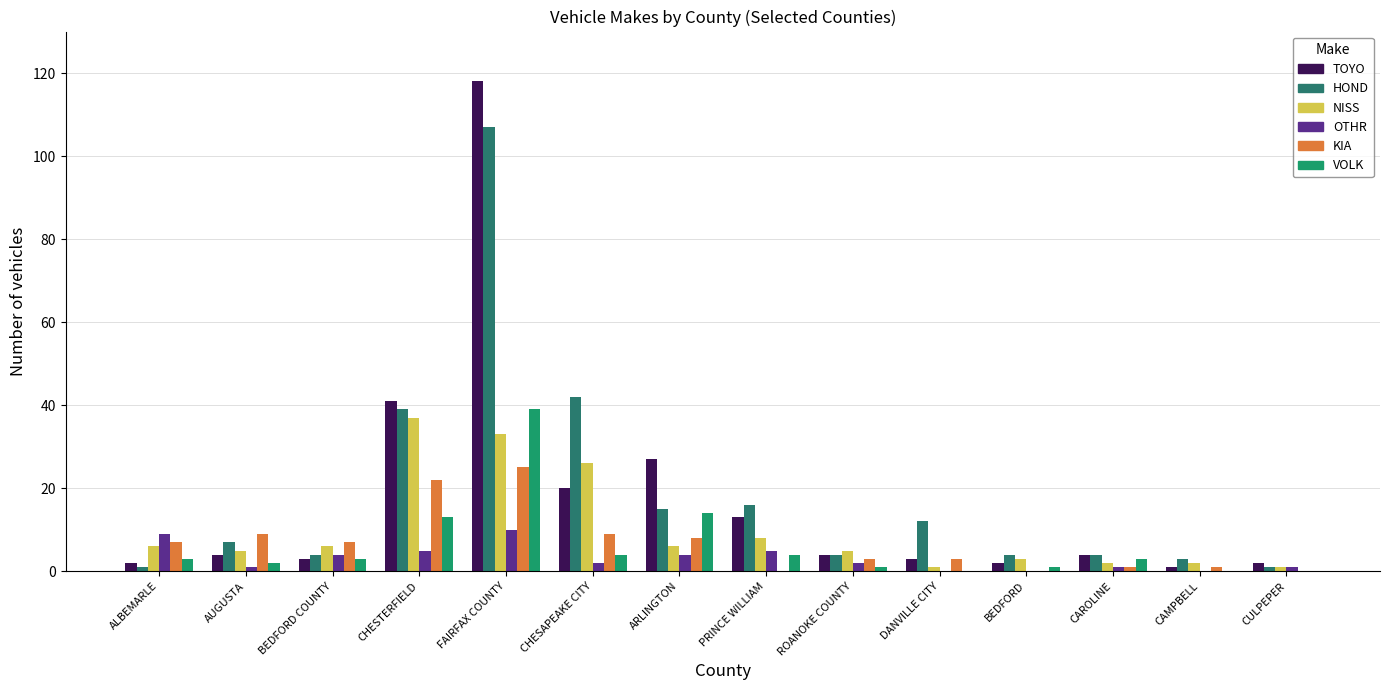

Is it true that HOND equals 7 at AUGUSTA?

True